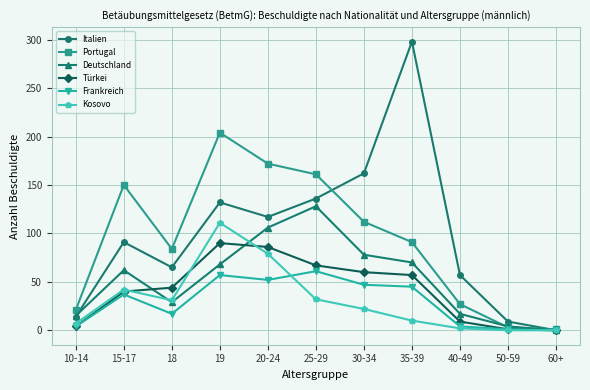

Is it true that Türkei equals 4 at 10-14?

True